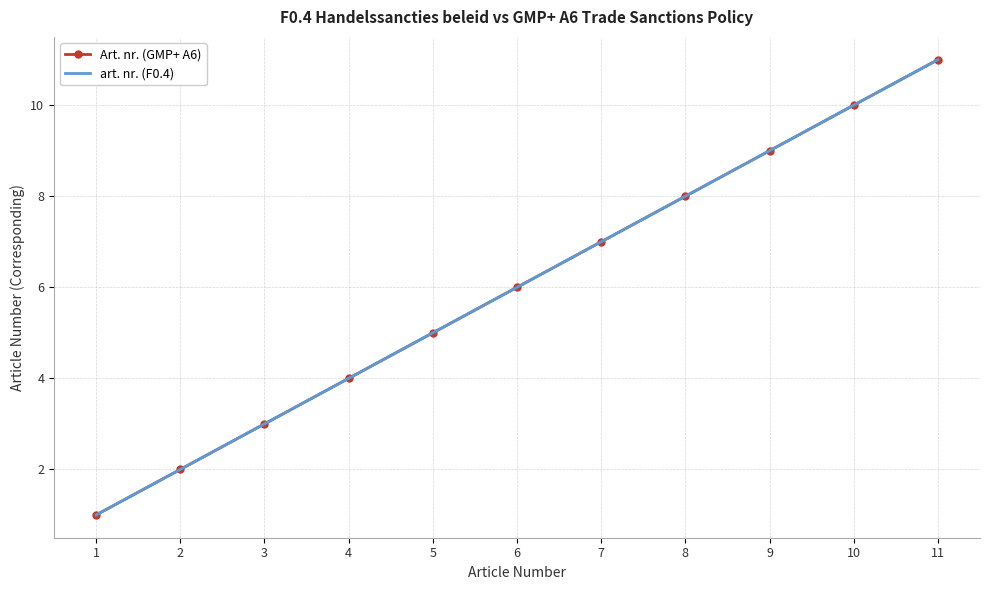

What is the average value of the Art. nr. (GMP+ A6) series?

6